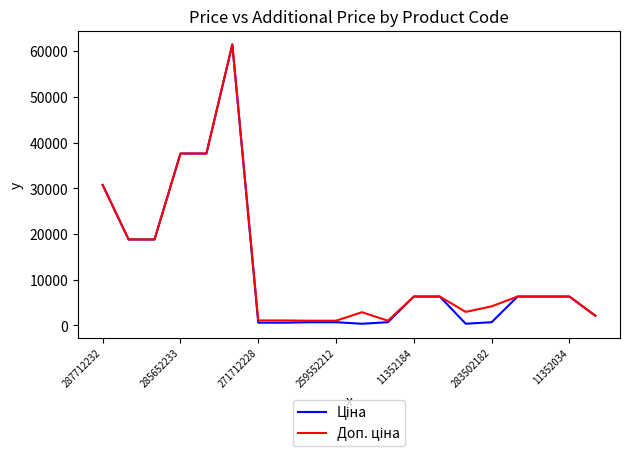

What is the maximum value shown in the chart?

61434.3